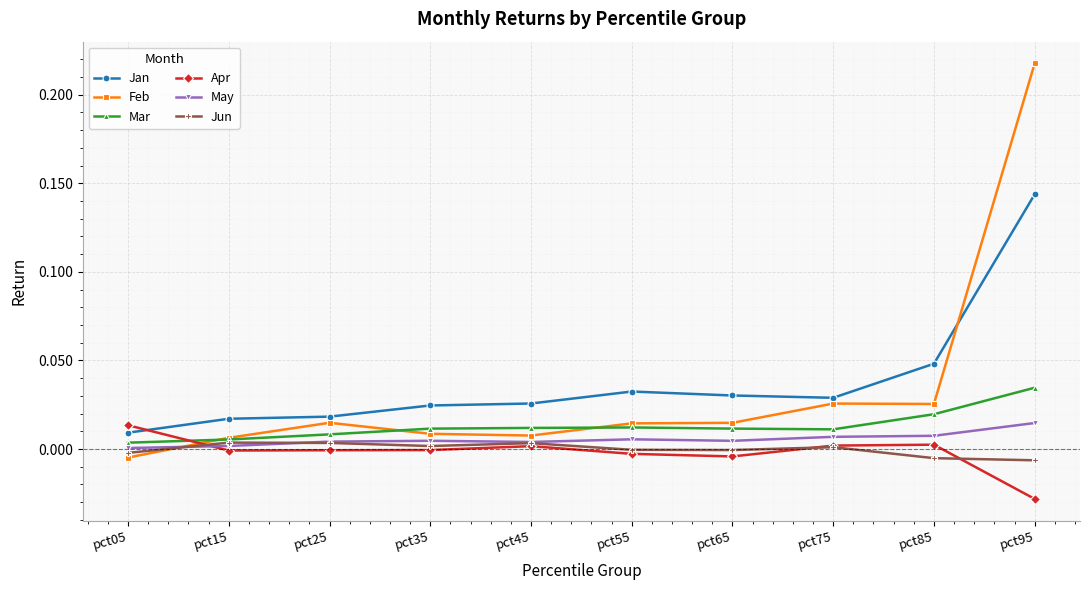

In Apr, how many points are higher than both neighbors (excluding endpoints)?

2